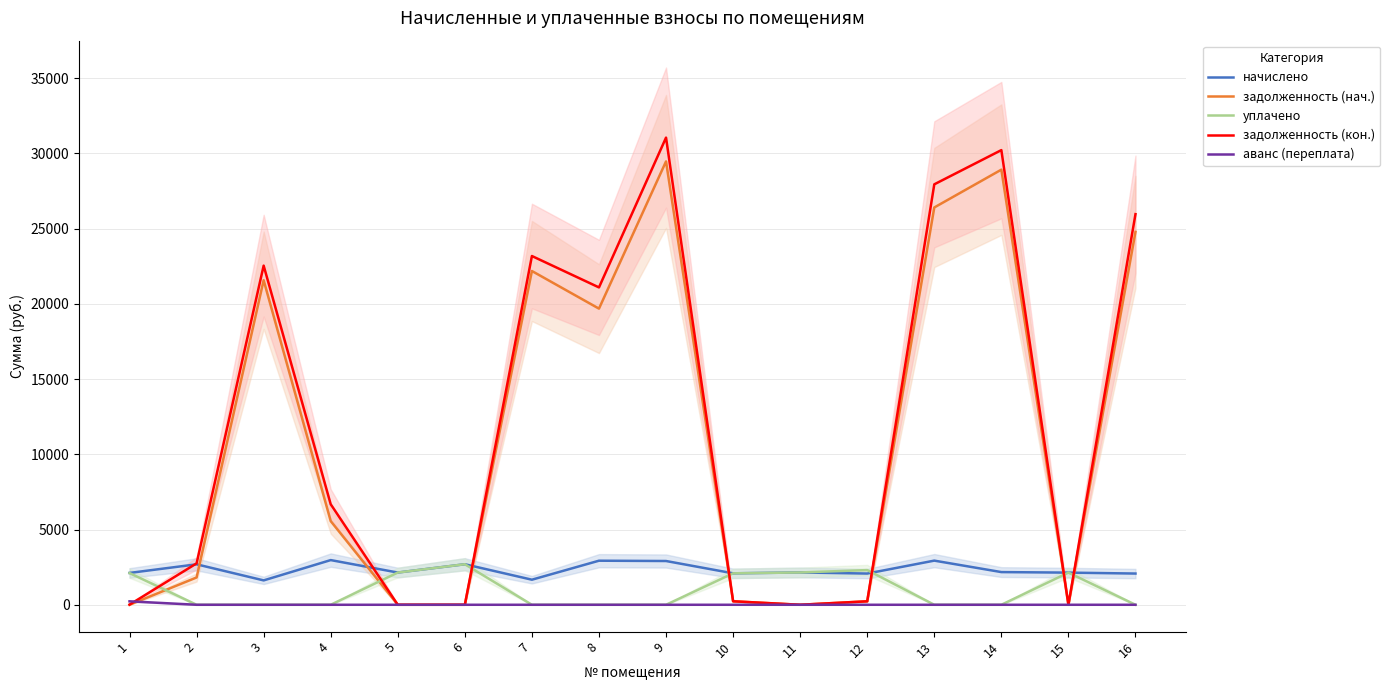

Which series changed the most between 7 and 11?

задолженность (кон.)